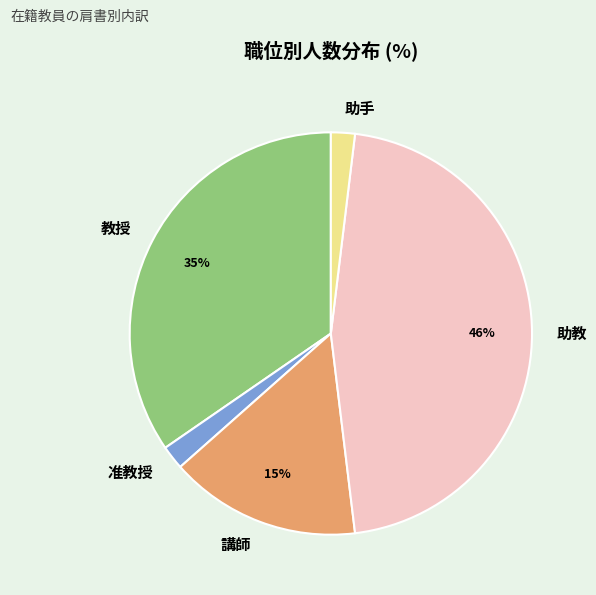

True or false: 教授 accounts for 25% of the total.

False